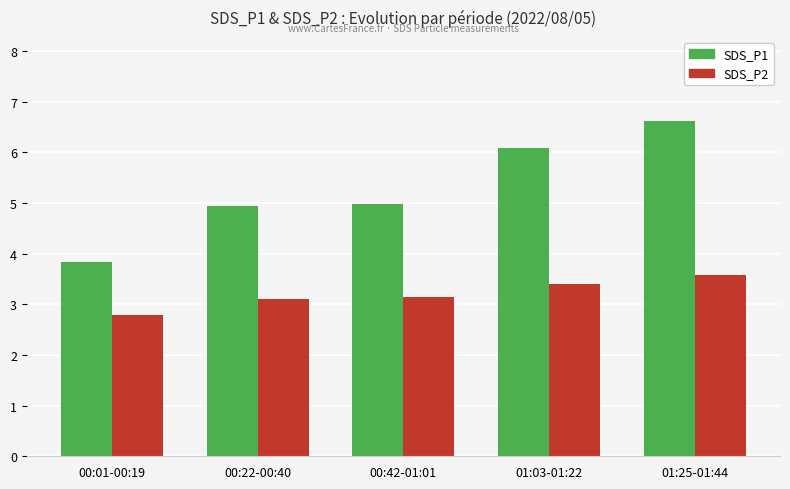

Are the bars grouped side by side (vs. stacked)?

Yes